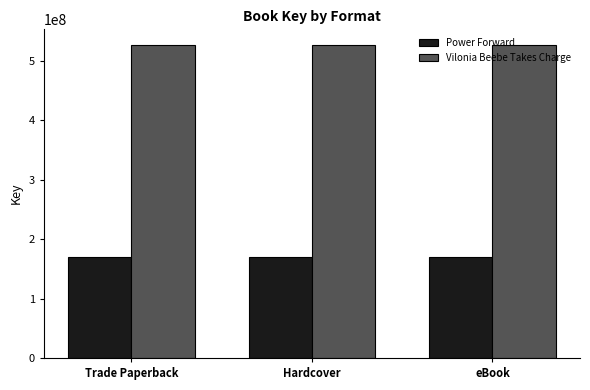

Which series has the largest total across all categories?

Vilonia Beebe Takes Charge